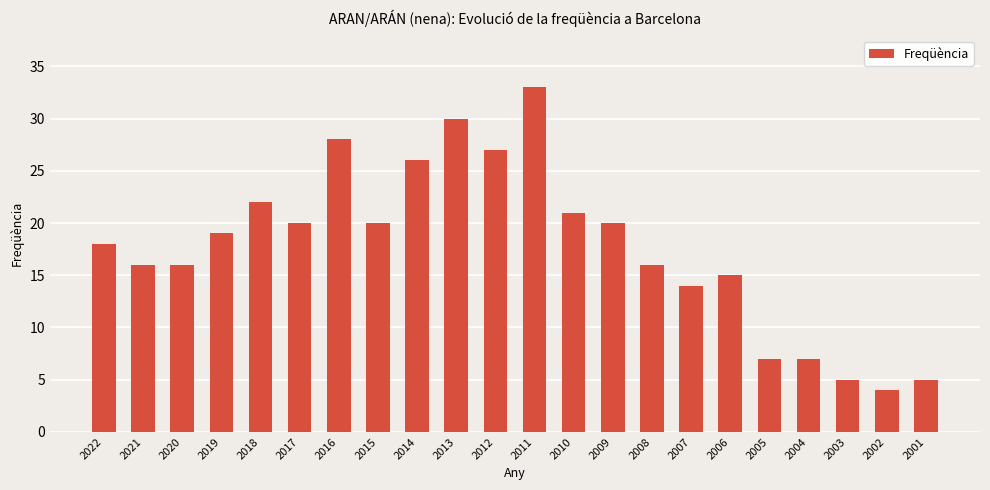

Read the value at 2013, to the nearest 5.

30